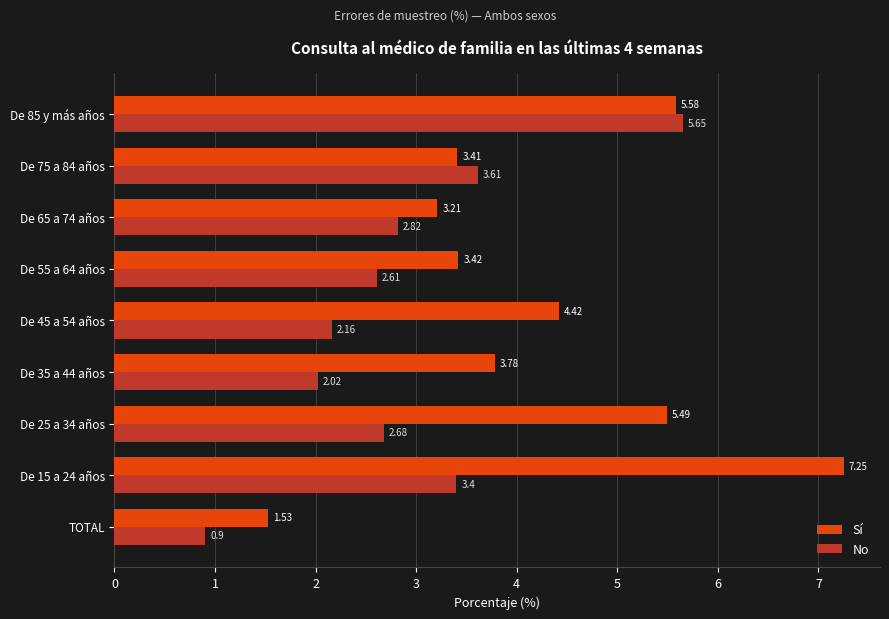

List the series in order of their peak value, lowest first.

No, Sí